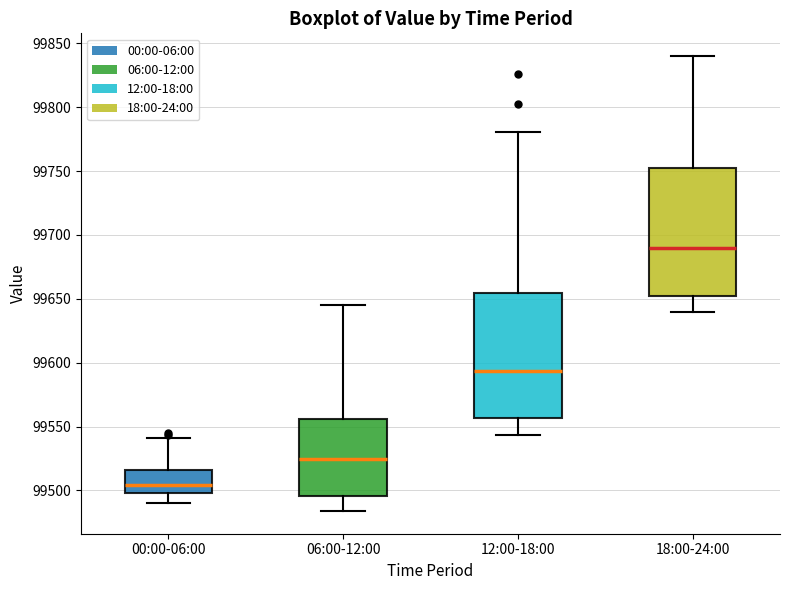

Where does the lower whisker of the box for 12:00-18:00 end on the y-axis? The values are not printed on the chart, so give them approximately, as read against the axis.

99545